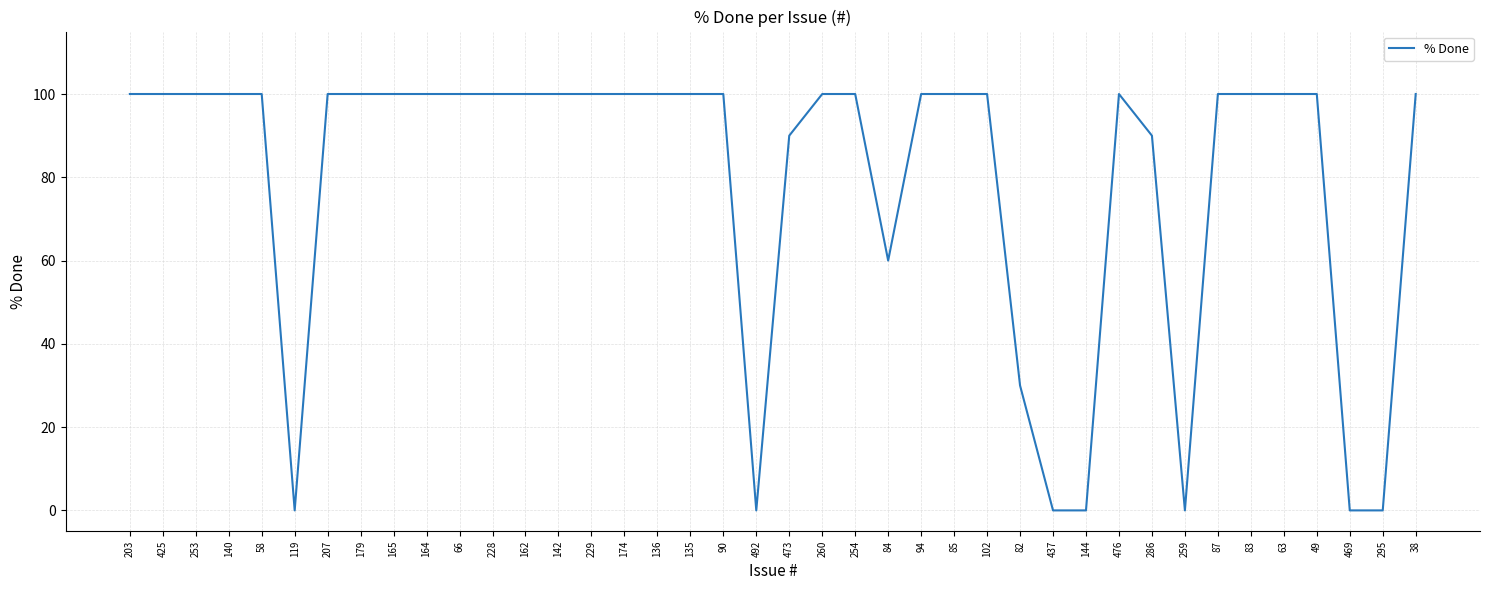

The chart shows a value of 100 at 425. True or false?

True